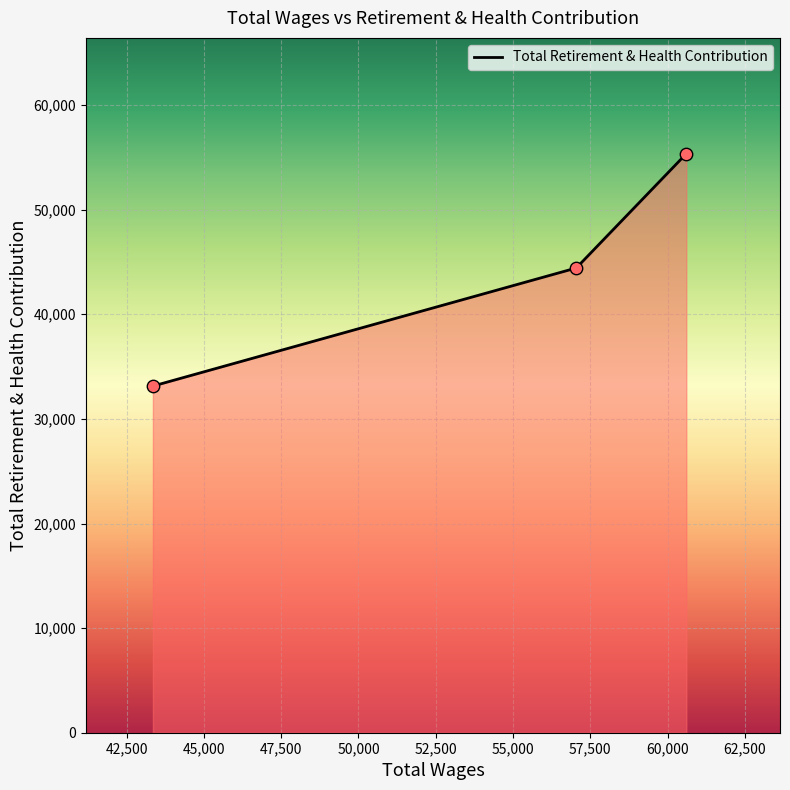

What is the minimum value shown in the chart?

33138